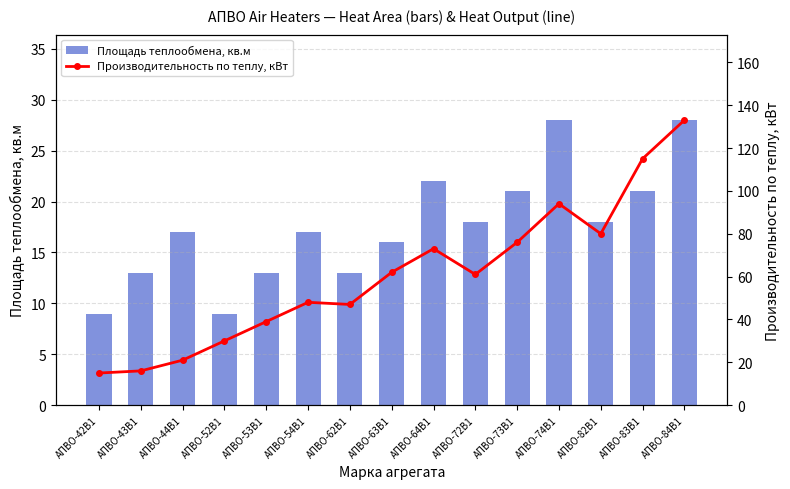

What are all the series names shown in the legend?

Площадь теплообмена, кв.м, Производительность по теплу, кВт